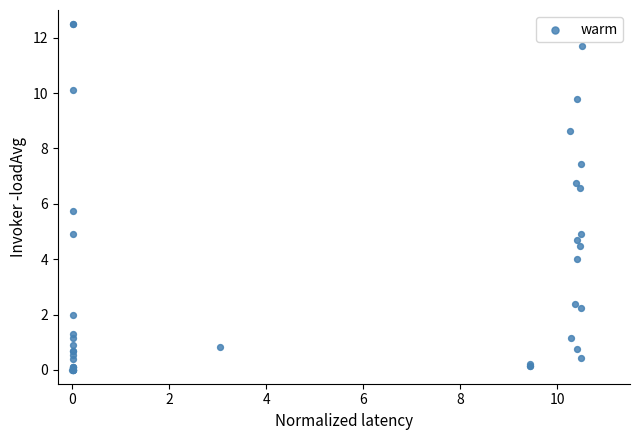

What Y value in the scatter plot is closest to 6?

5.7